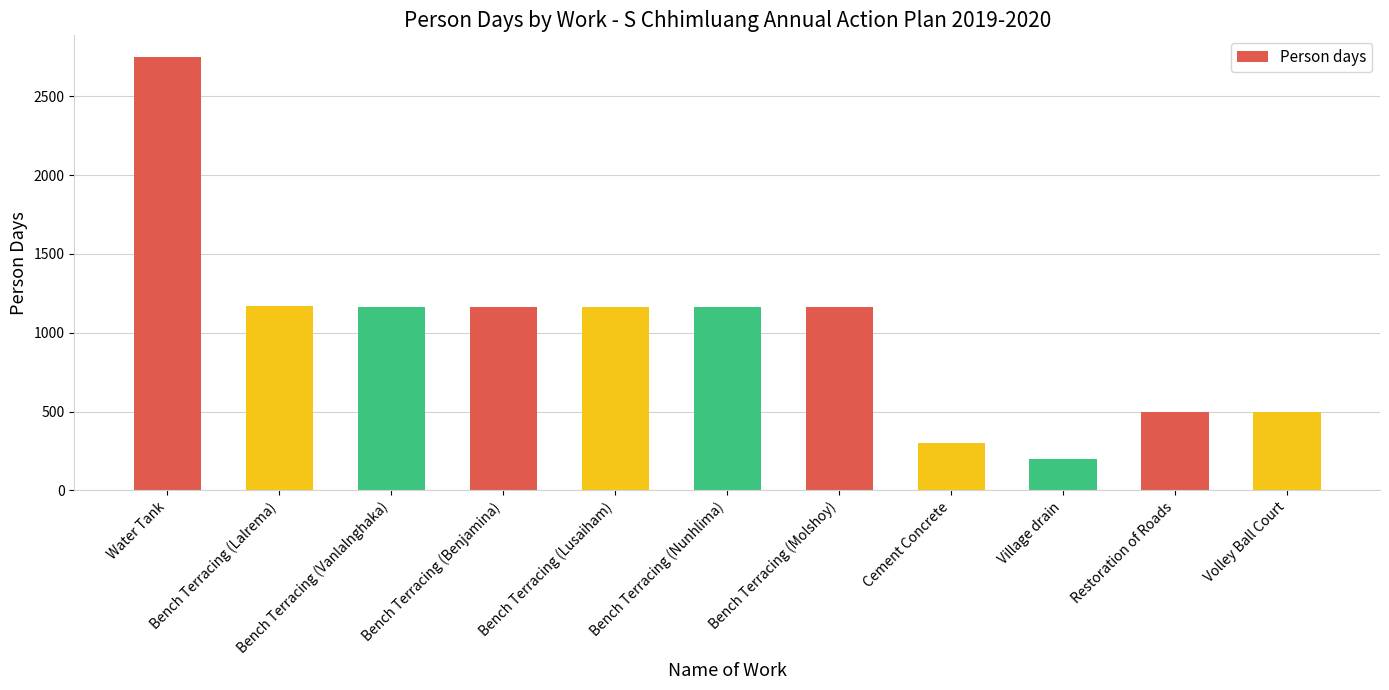

What is the difference between the second highest and minimum values?

970